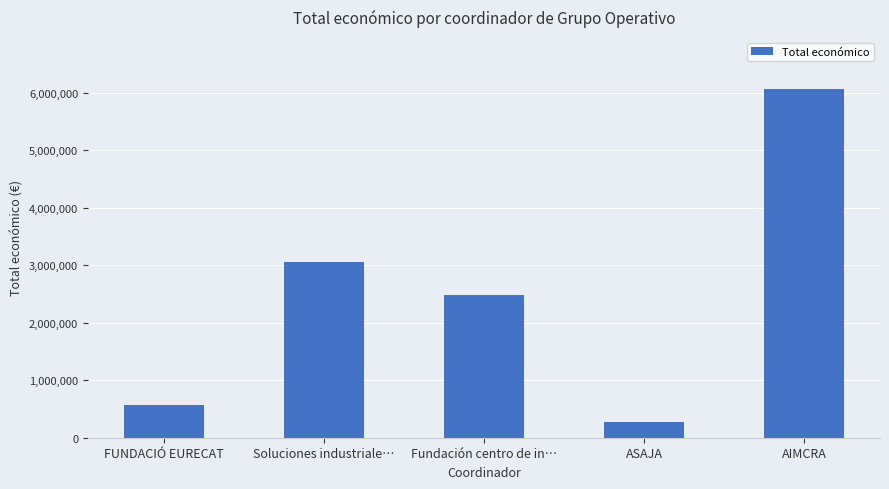

Reading right to left, what are all the values shown in this chart?

6062169	271552	2483714	3062871	569416